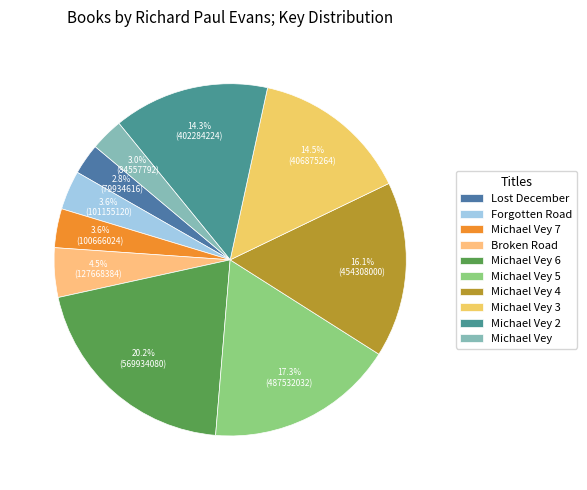

How many slices are in this pie chart?

10